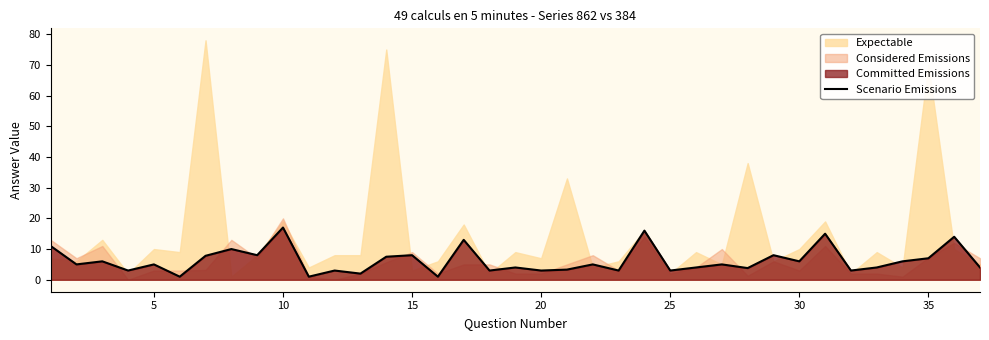

What is the maximum value for Scenario Emissions?

17.0